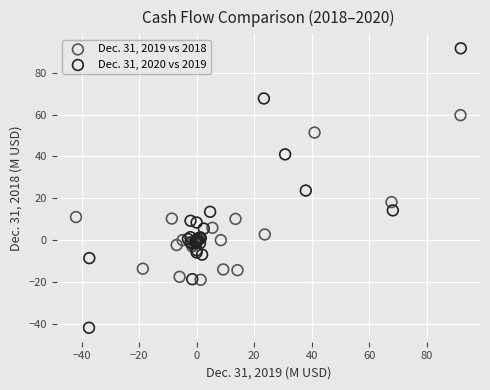

Which series contains the highest Y value?

Dec. 31, 2020 vs 2019